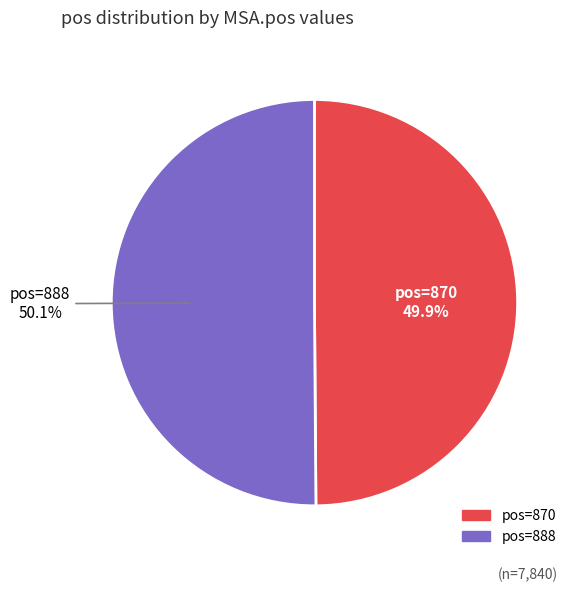

Is there a majority slice in this chart?

Yes